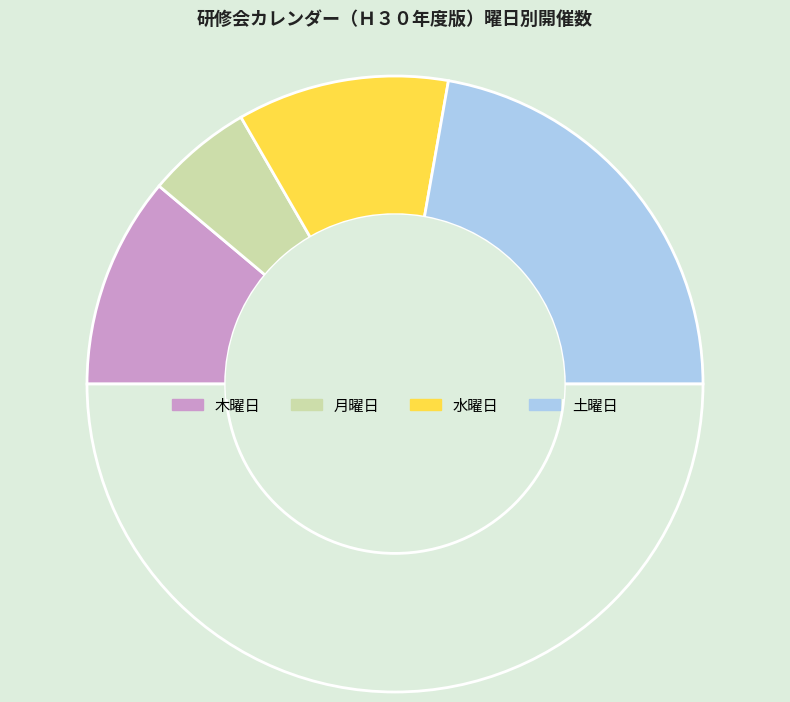

Count the number of slices in the pie.

5